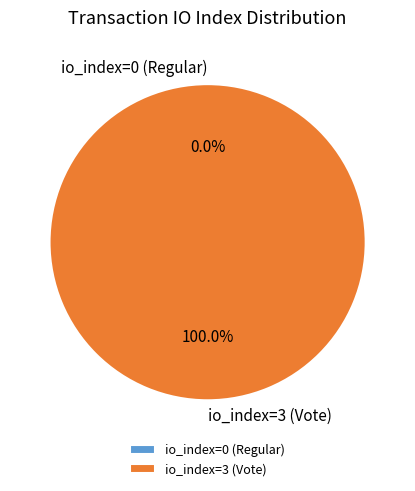

Is there a majority slice in this chart?

Yes